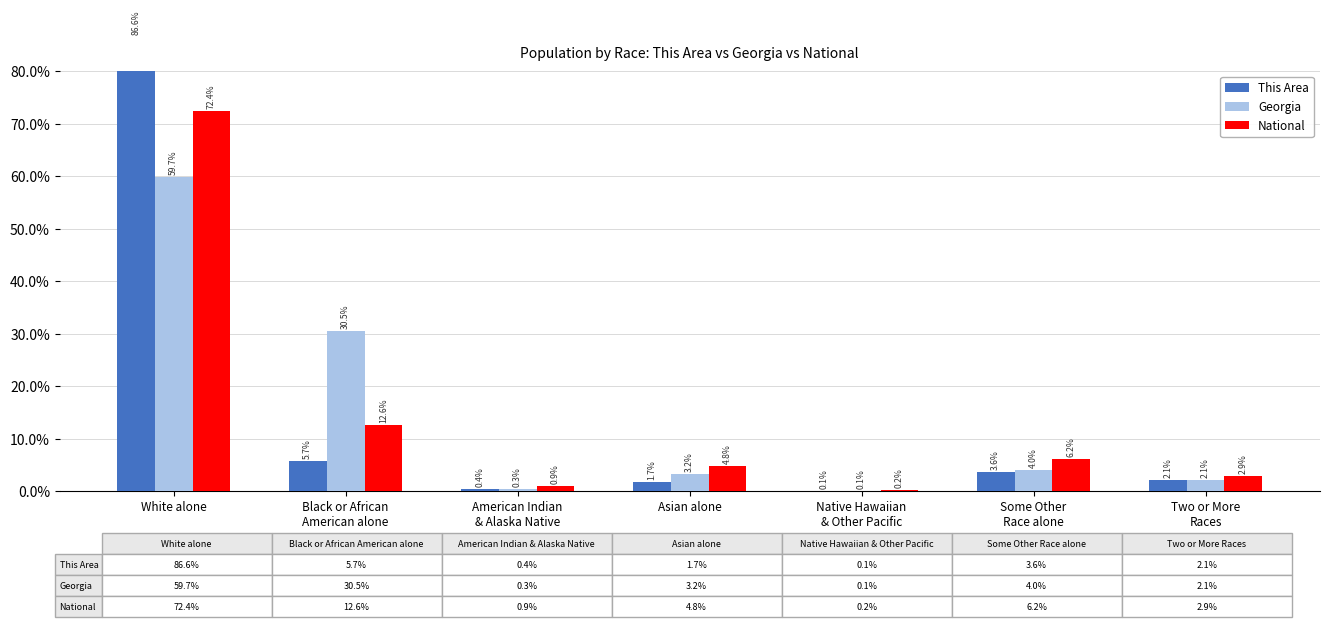

Is it true that Georgia equals 11.0 at Black or African
American alone?

False